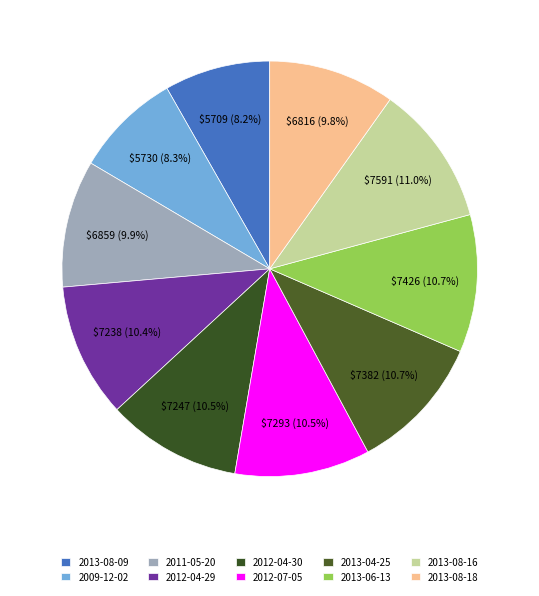

How many segments does this pie chart have?

10